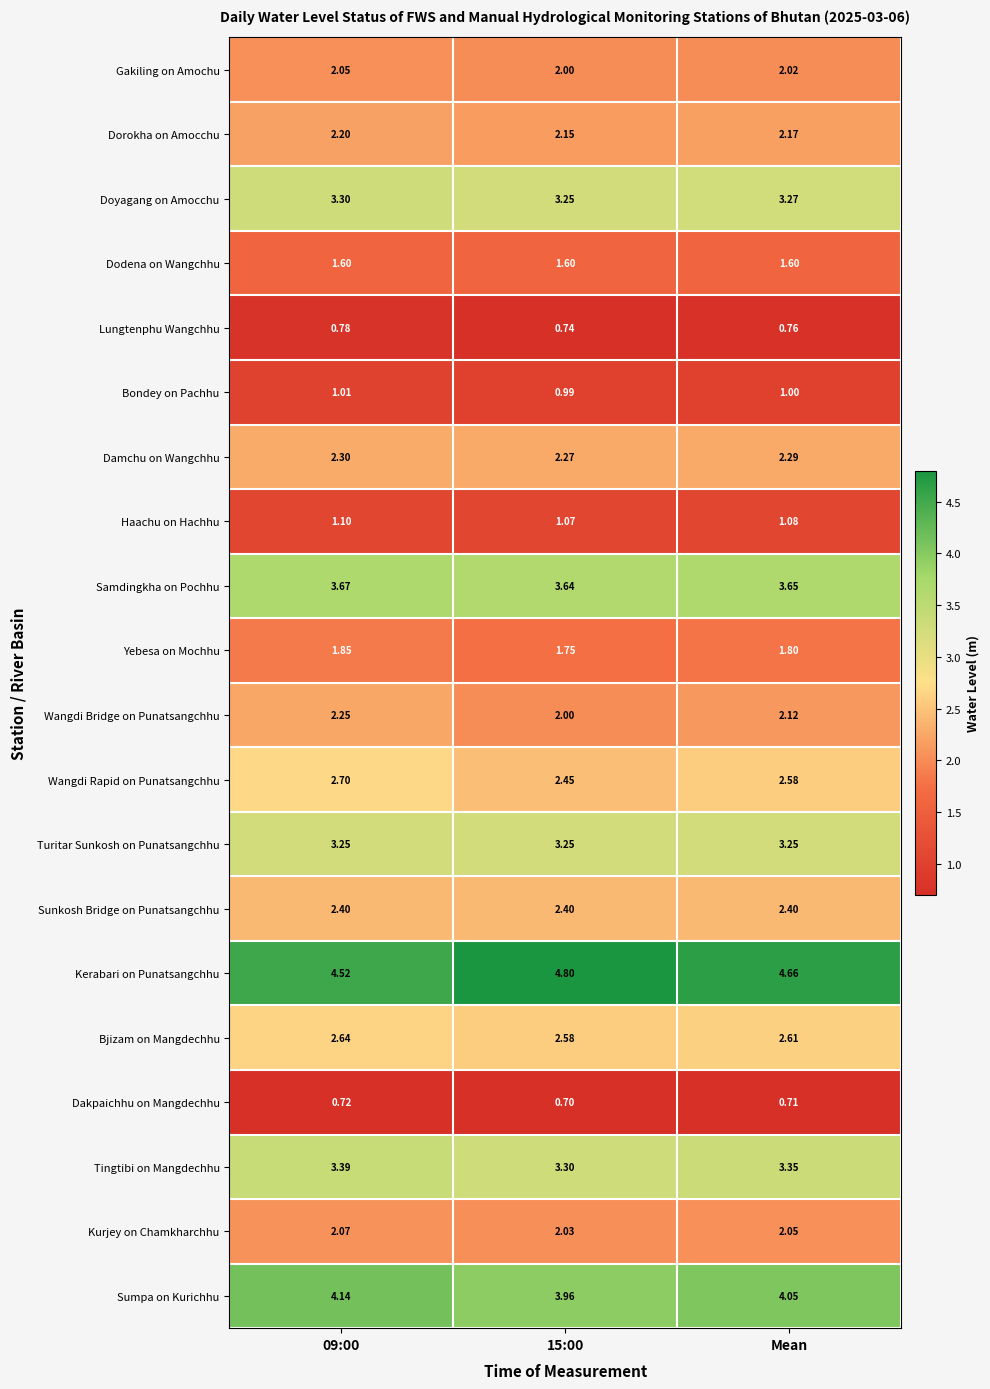

At which category does the chart reach its minimum across all series?

15:00